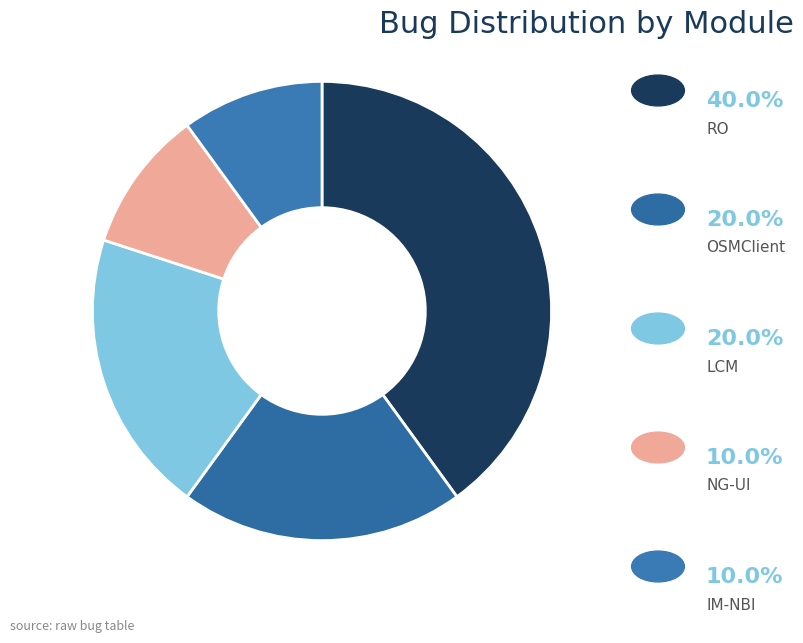

Count the number of slices in the pie.

5